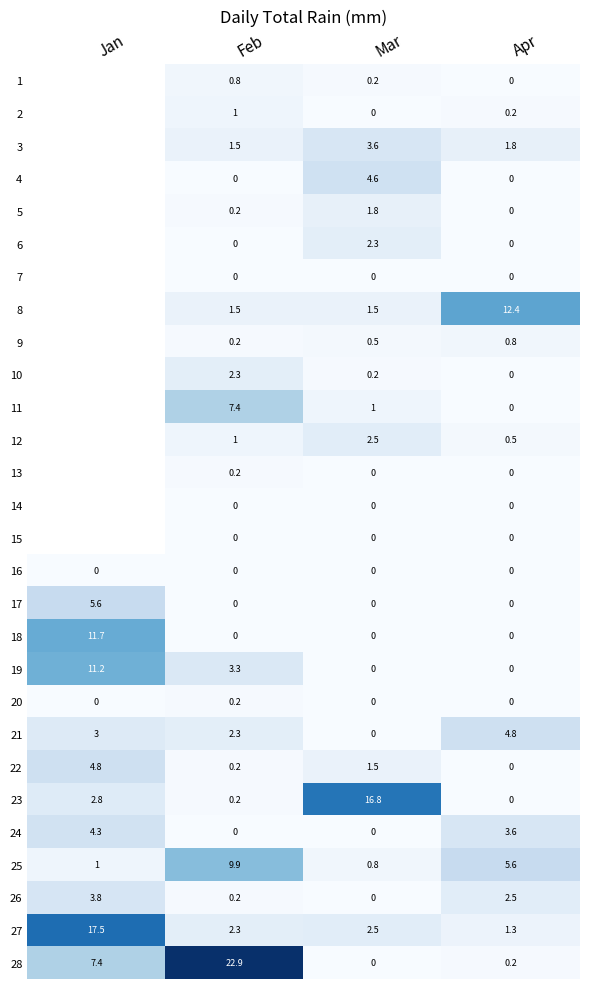

At which category is the sum across all series the highest?

Feb